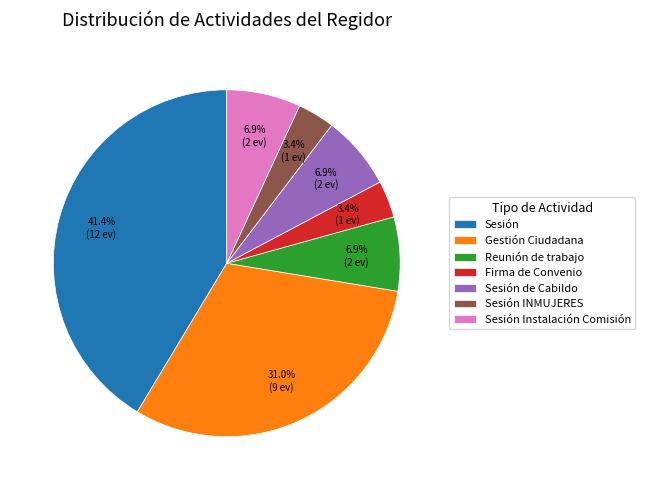

How many segments does this pie chart have?

7